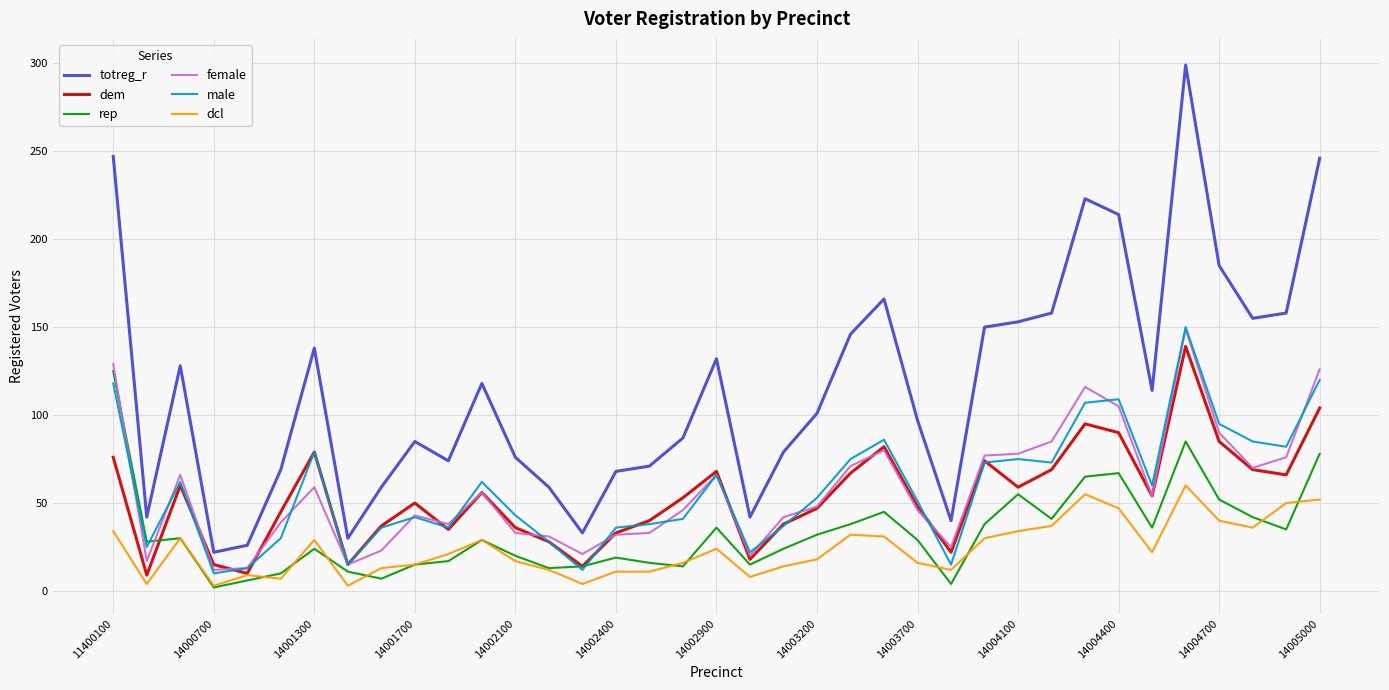

True or false: rep and totreg_r cross at least once.

False